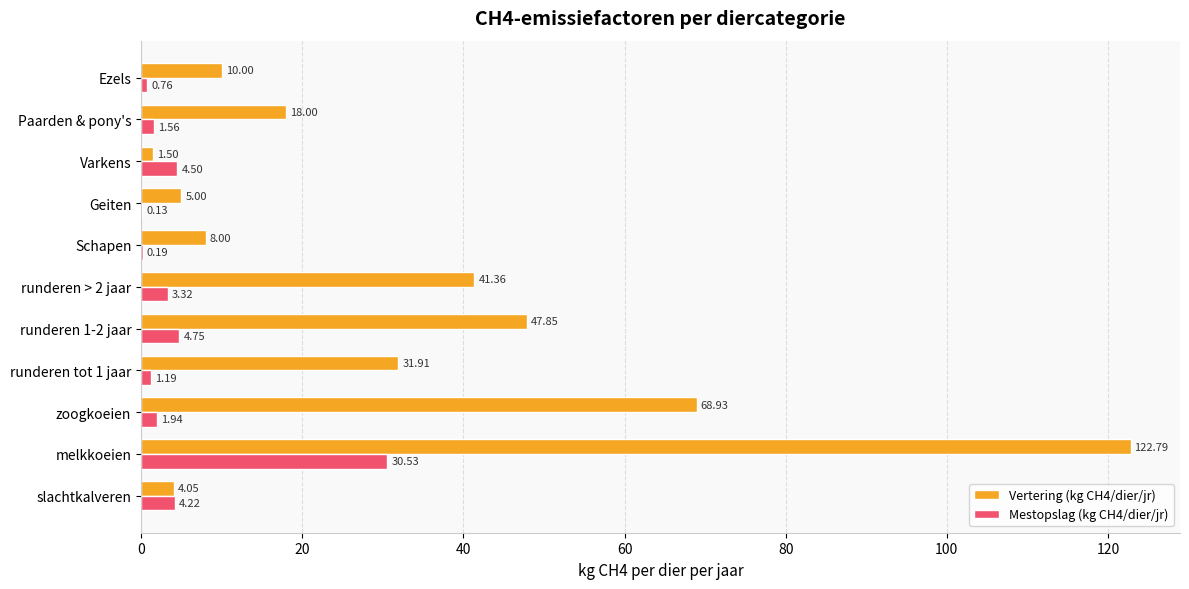

What is the total value across all series at runderen 1-2 jaar?

52.6